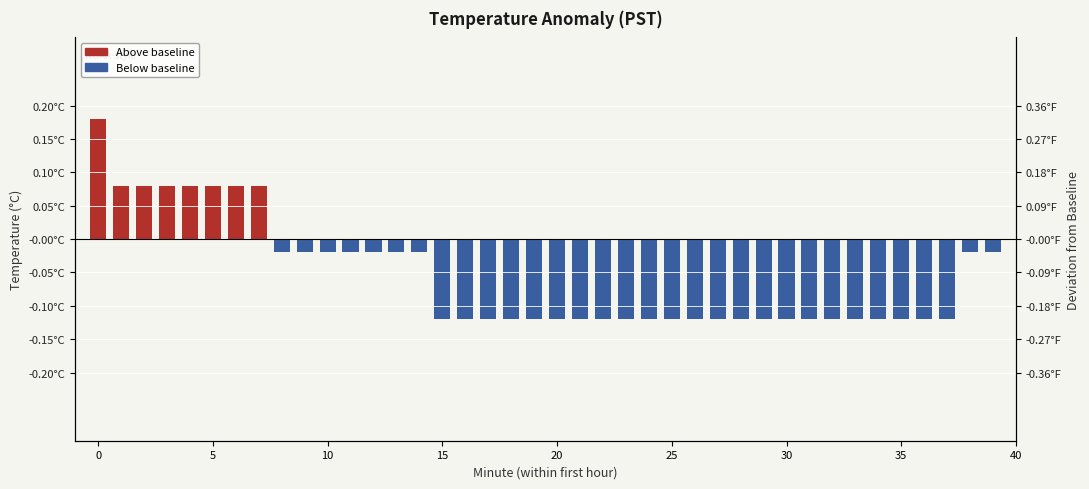

True or false: the data shows -0.0 at 11.

False